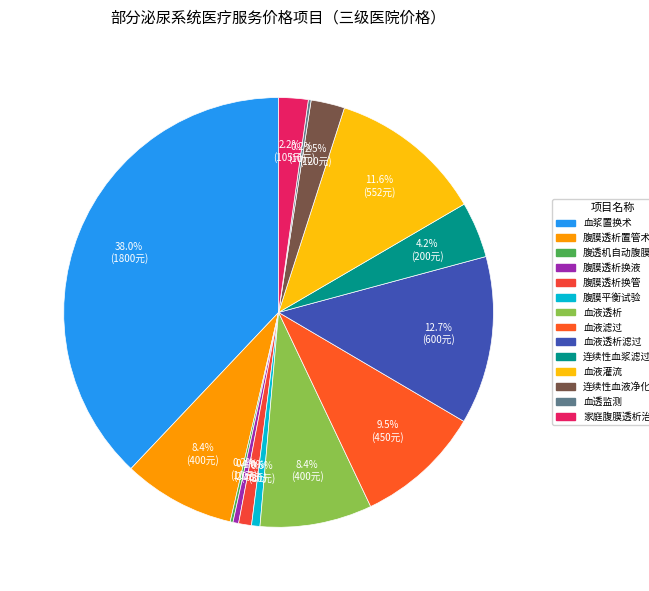

To the nearest percent, what portion does 血液灌流 represent?

12%